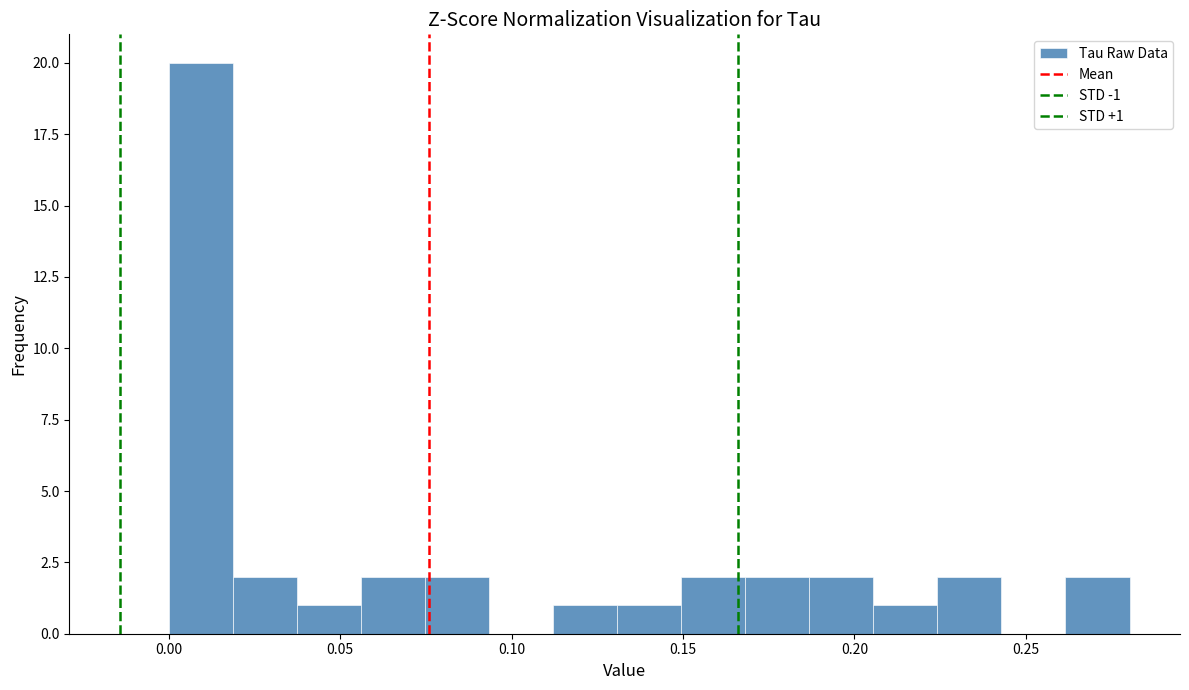

Read against the x-axis, roughly where is the centre of the tallest bar?

0.010